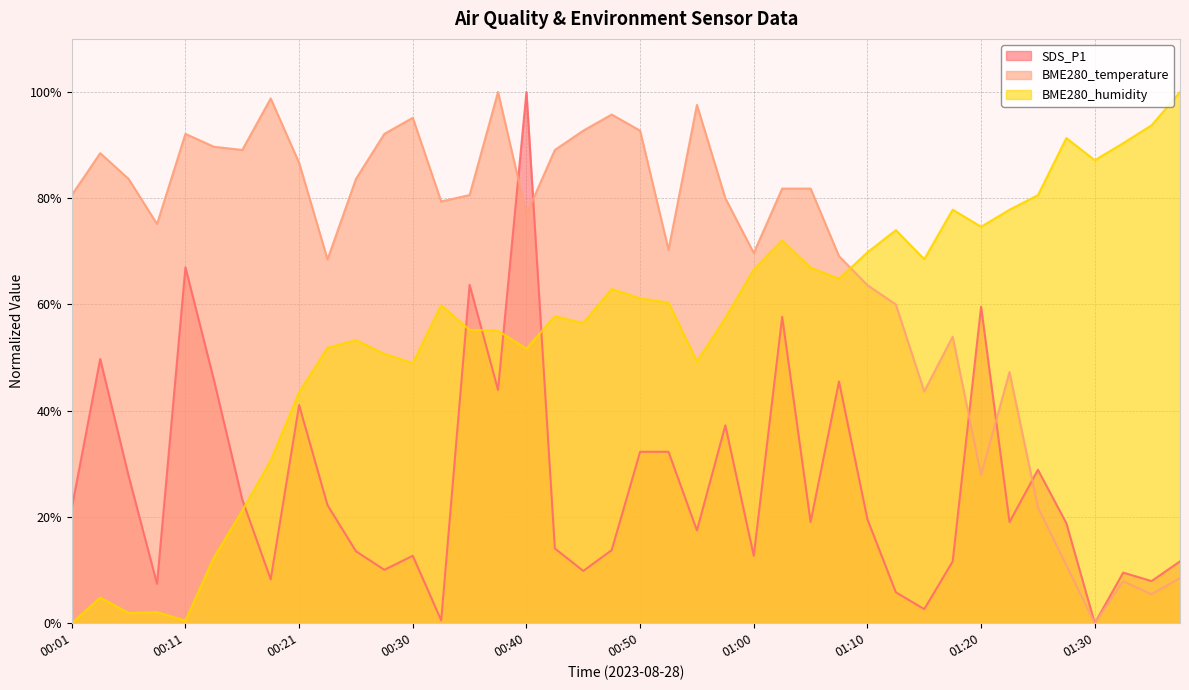

The SDS_P1 series shows 5.3 at 00:18. True or false?

False